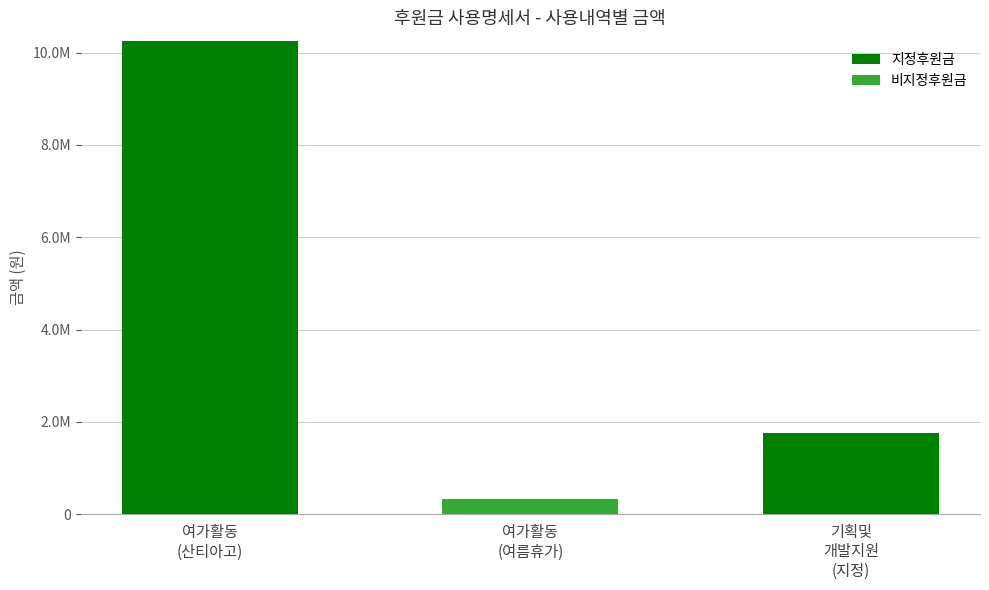

What is the total value across all series at 여가활동
(여름휴가)?

326000